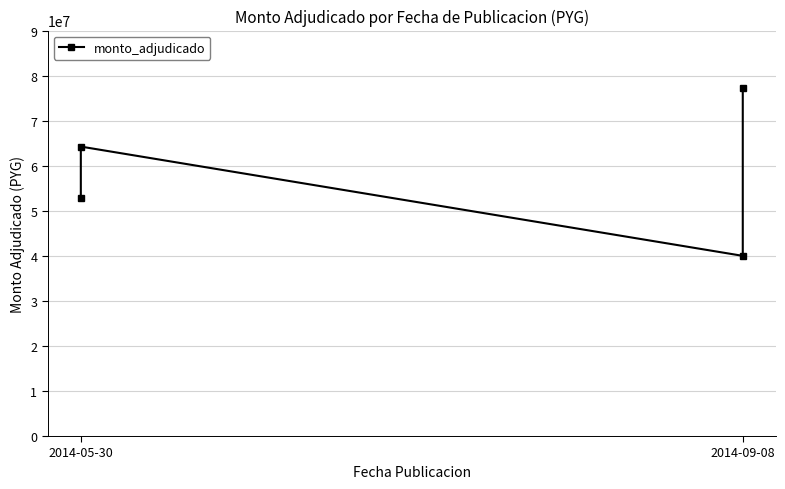

Is this an area chart (filled region under the line)?

No